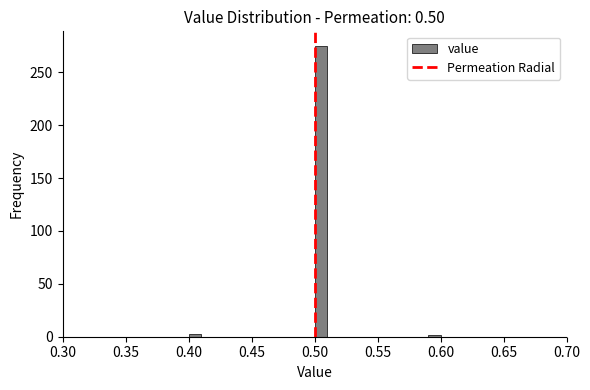

Around what value on the x-axis is the tallest bar? Give the approximate position of its centre, as read against the axis.

0.505